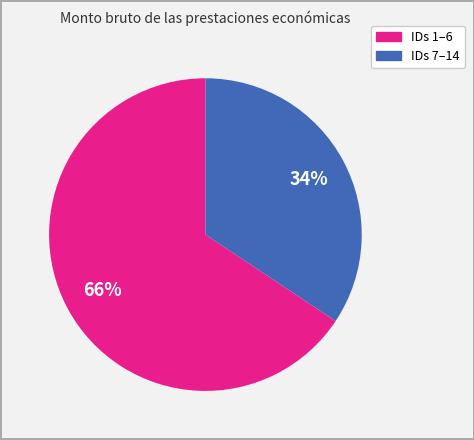

To the nearest percent, what is the average slice percentage?

50%